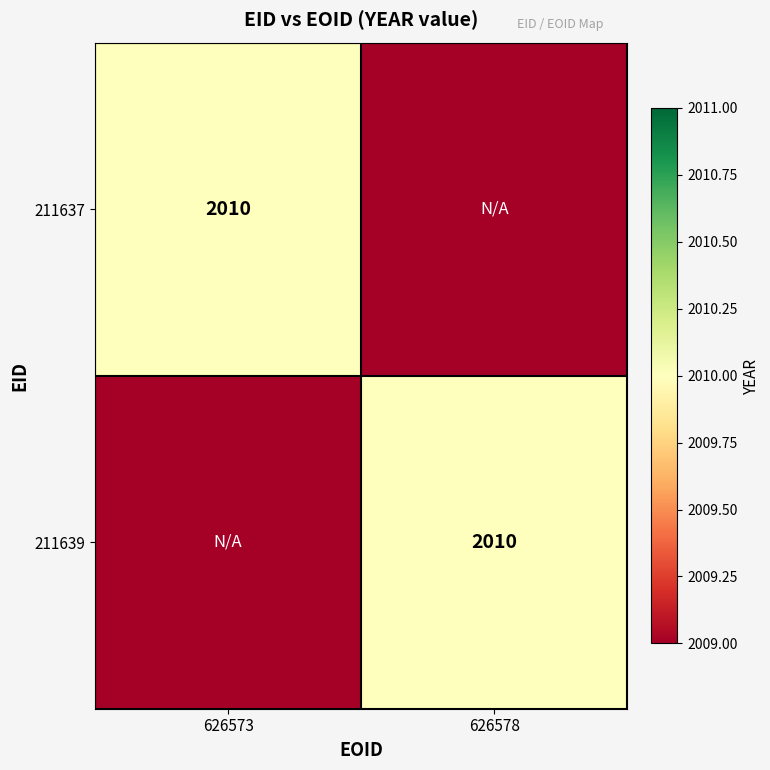

Is it true that 211639 equals 2010 at 626578?

True